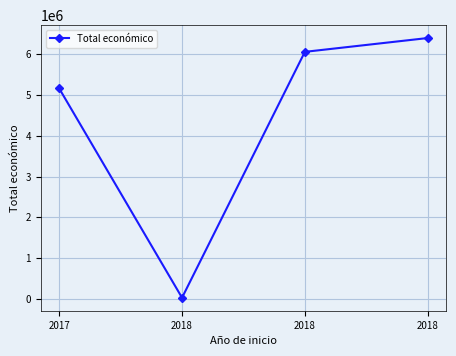

What is the value of the 1st point from the left?

5163335